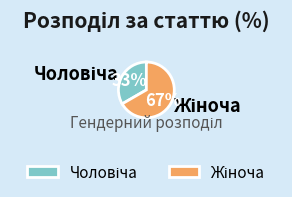

Does any single category account for the majority?

Yes